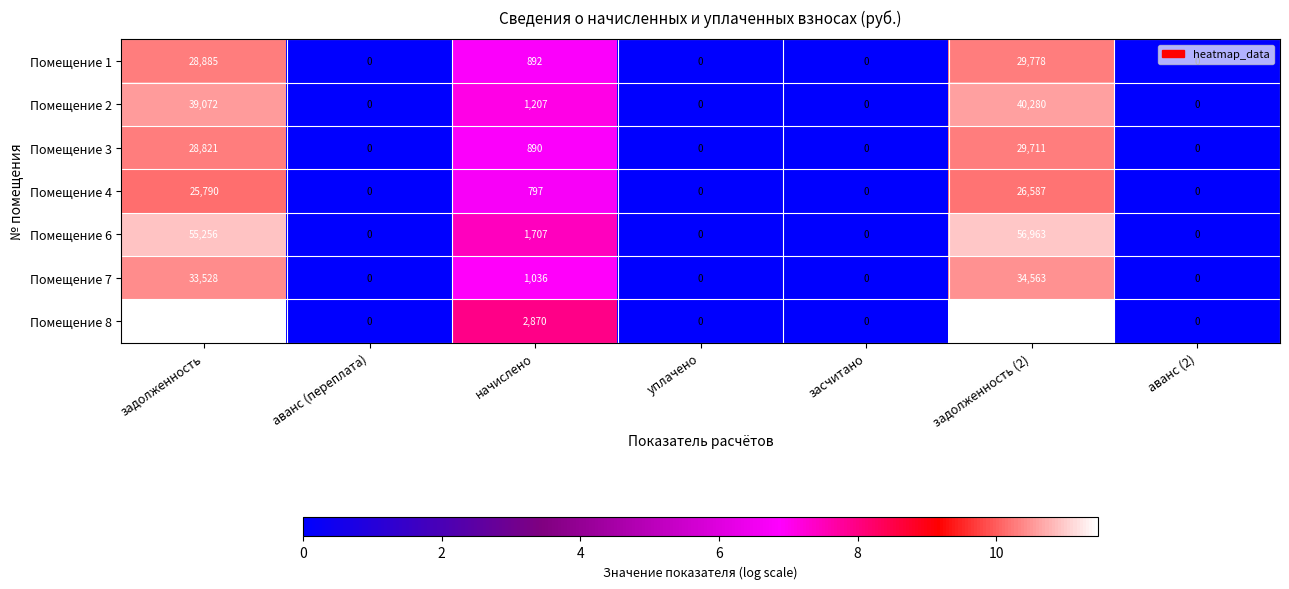

Which series has the largest range (max minus min)?

Помещение 8